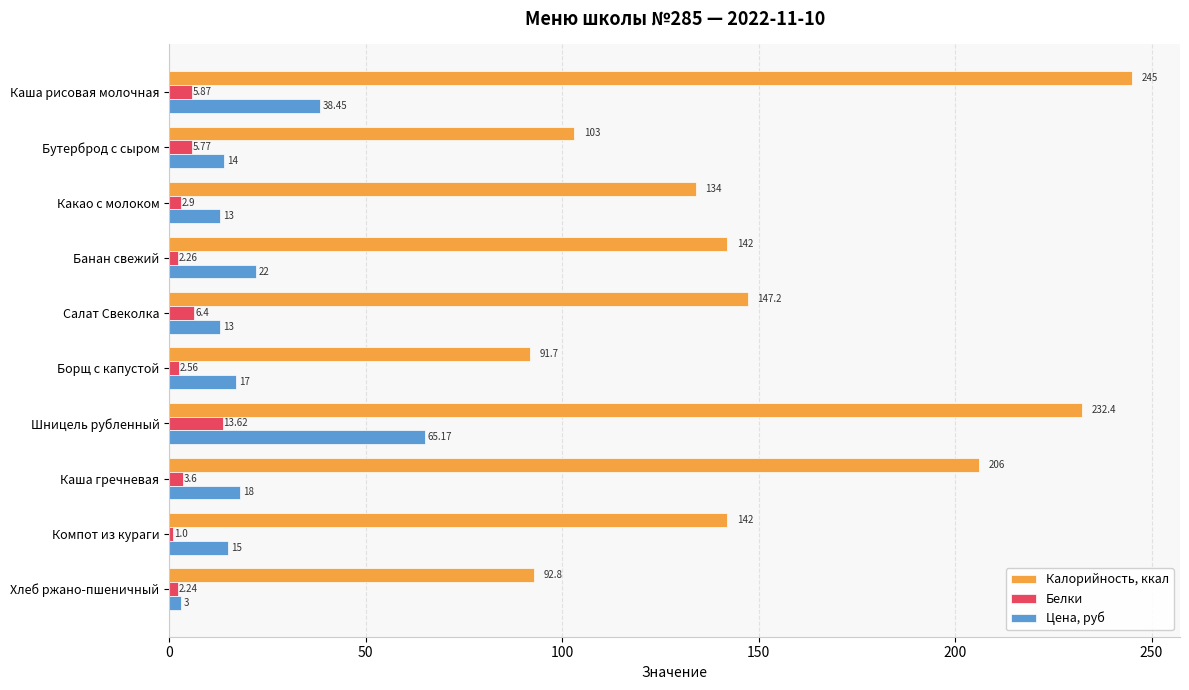

Rank the categories by Белки value from highest to lowest.

Шницель рубленный, Салат Свеколка, Каша рисовая молочная, Бутерброд с сыром, Каша гречневая, Какао с молоком, Борщ с капустой, Банан свежий, Хлеб ржано-пшеничный, Компот из кураги